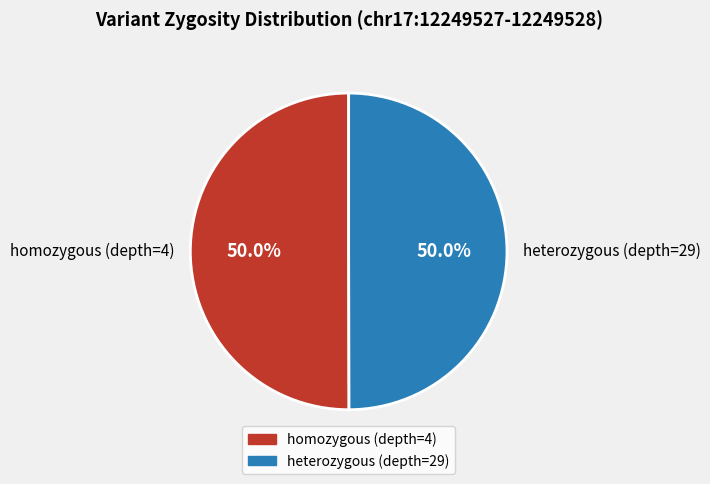

What is the ratio of the value at heterozygous (depth=29) to the value at homozygous (depth=4)?

1.0